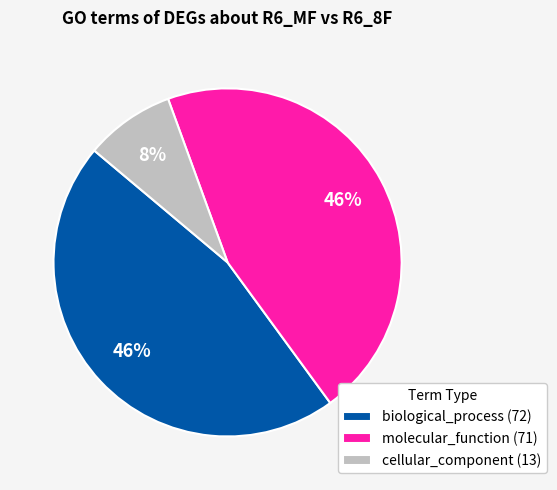

To the nearest percent, what portion does molecular_function (71) represent?

46%